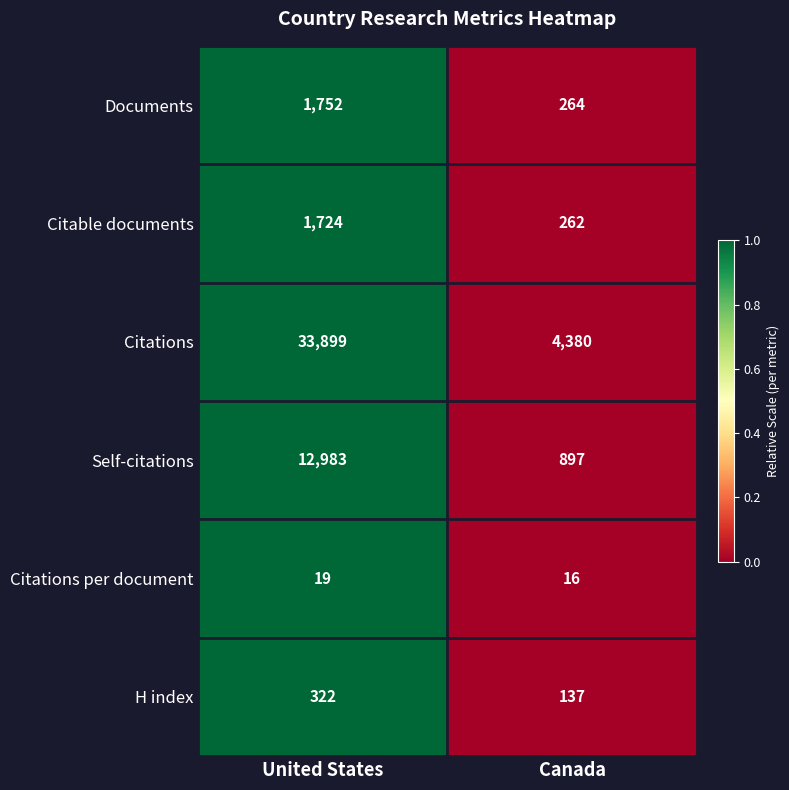

What is the greatest value displayed?

33899